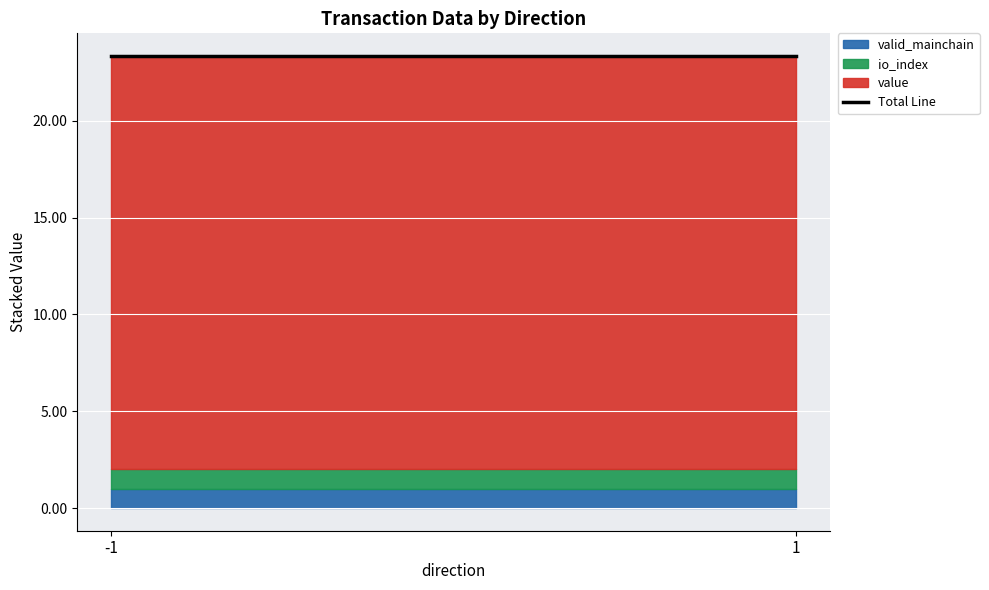

The value of io_index at -1 is 0.5. True or false?

False